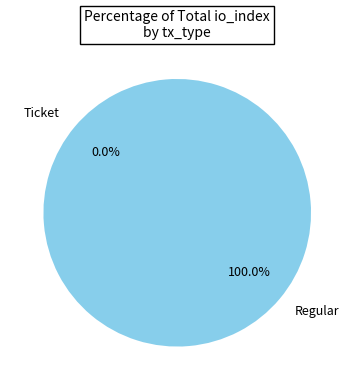

What is the smallest slice in the pie chart?

Ticket